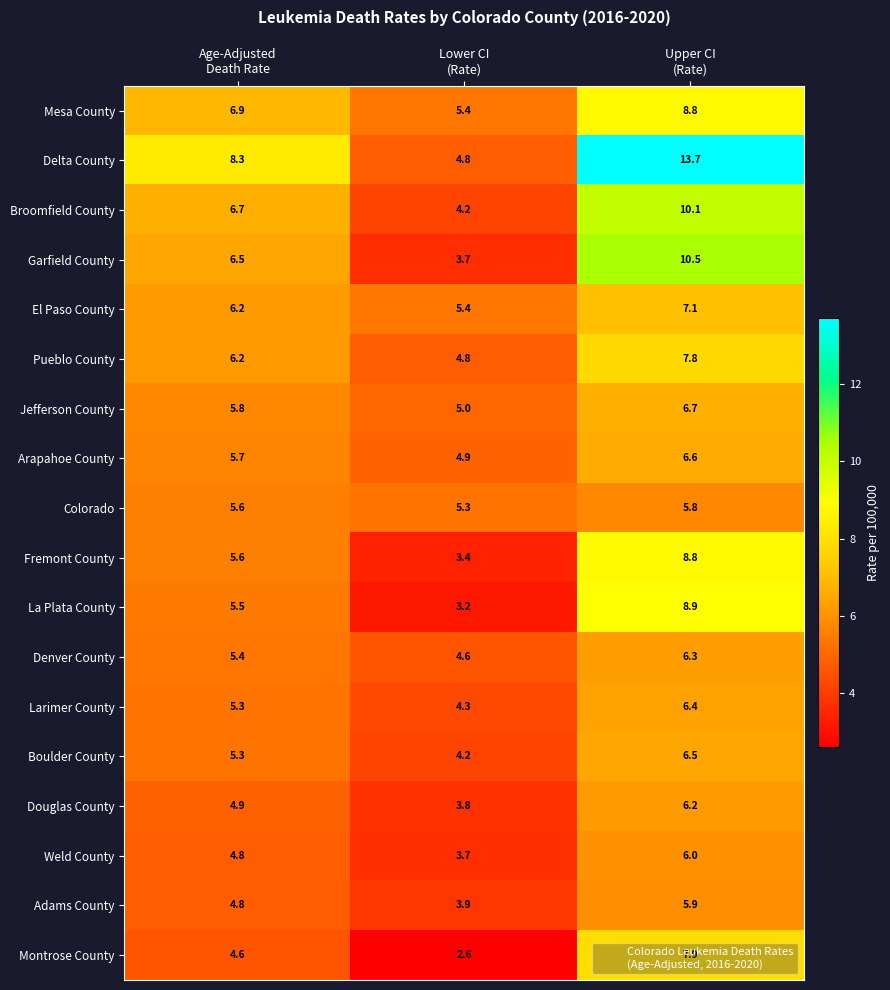

What is the average value of the Weld County series?

4.8